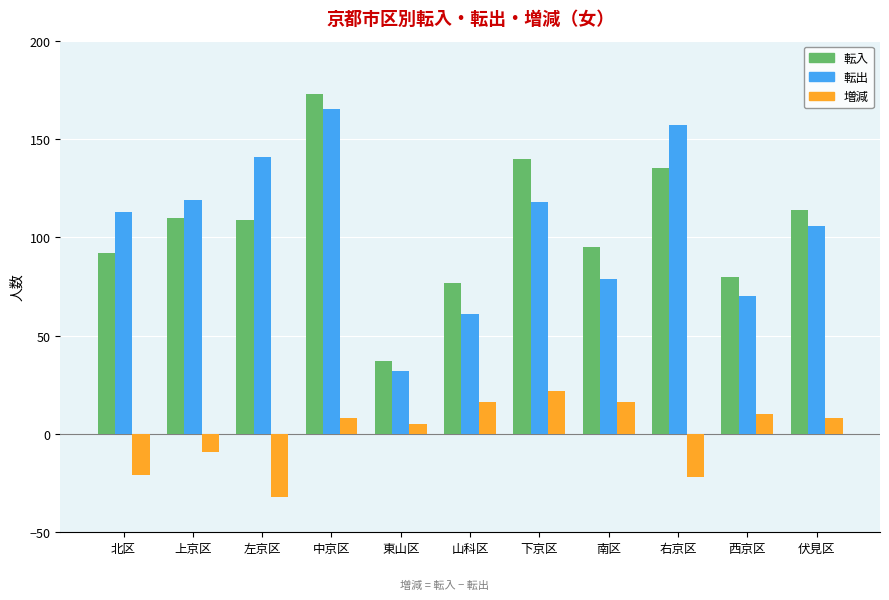

Which series has the largest range (max minus min)?

転入